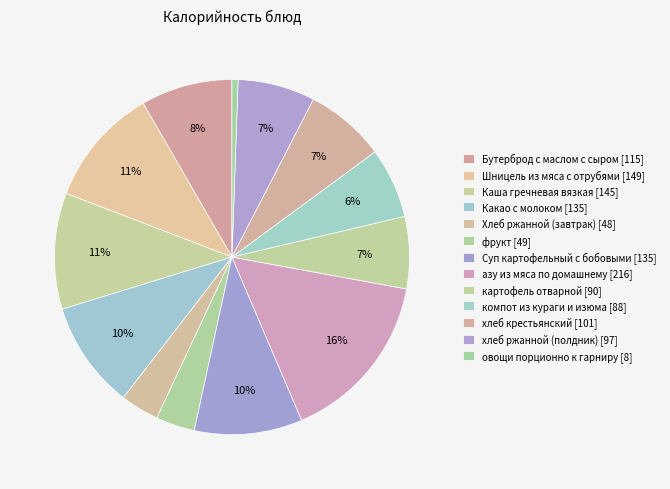

Which slice is the smallest?

овощи порционно к гарниру